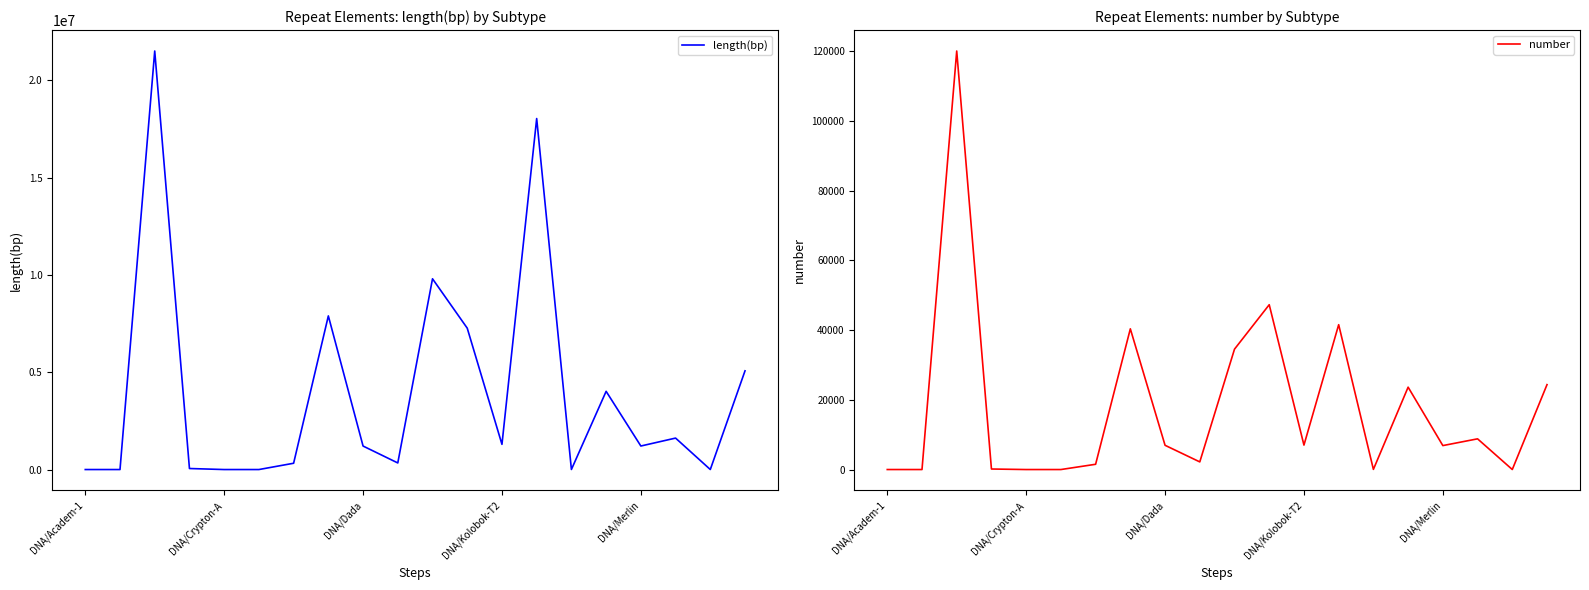

The value of length(bp) at DNA/Kolobok-T2 is 505427. True or false?

False